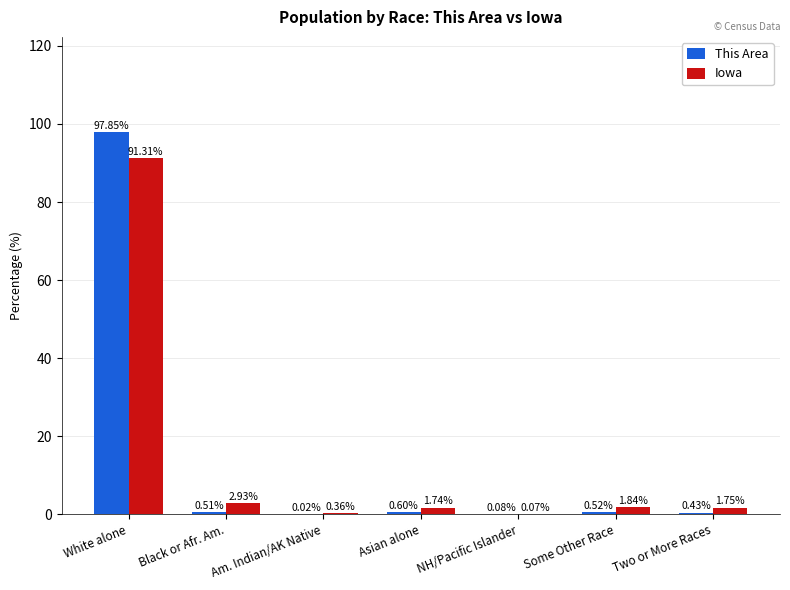

Which label corresponds to the largest value in the chart?

White alone